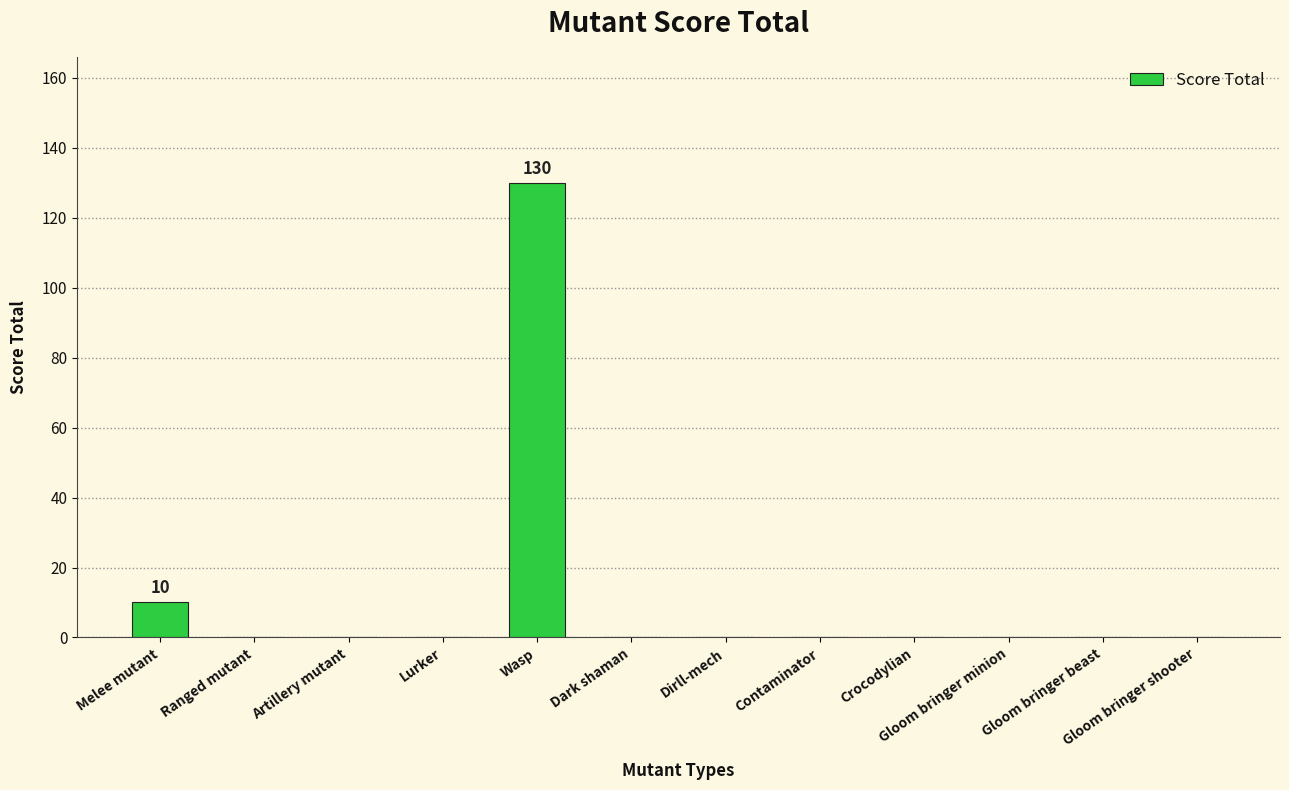

What is the sum of the values at Gloom bringer minion and Wasp?

130